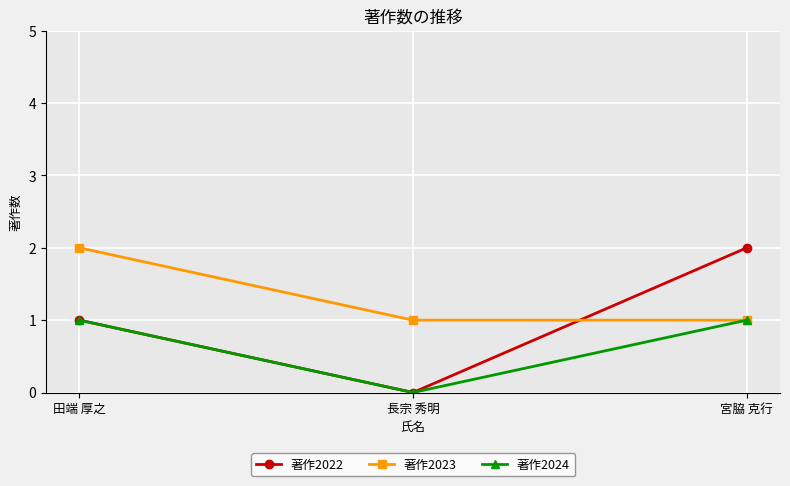

Does the chart have visible grid lines?

Yes